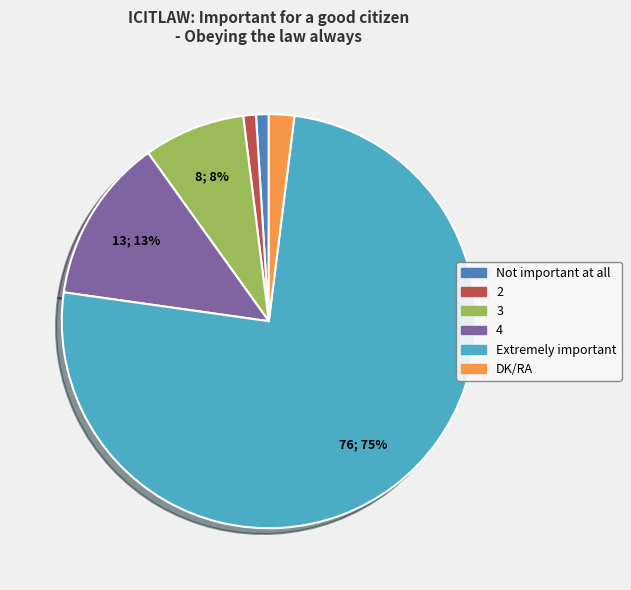

Do 4 and 2 together represent more than half of the pie?

No